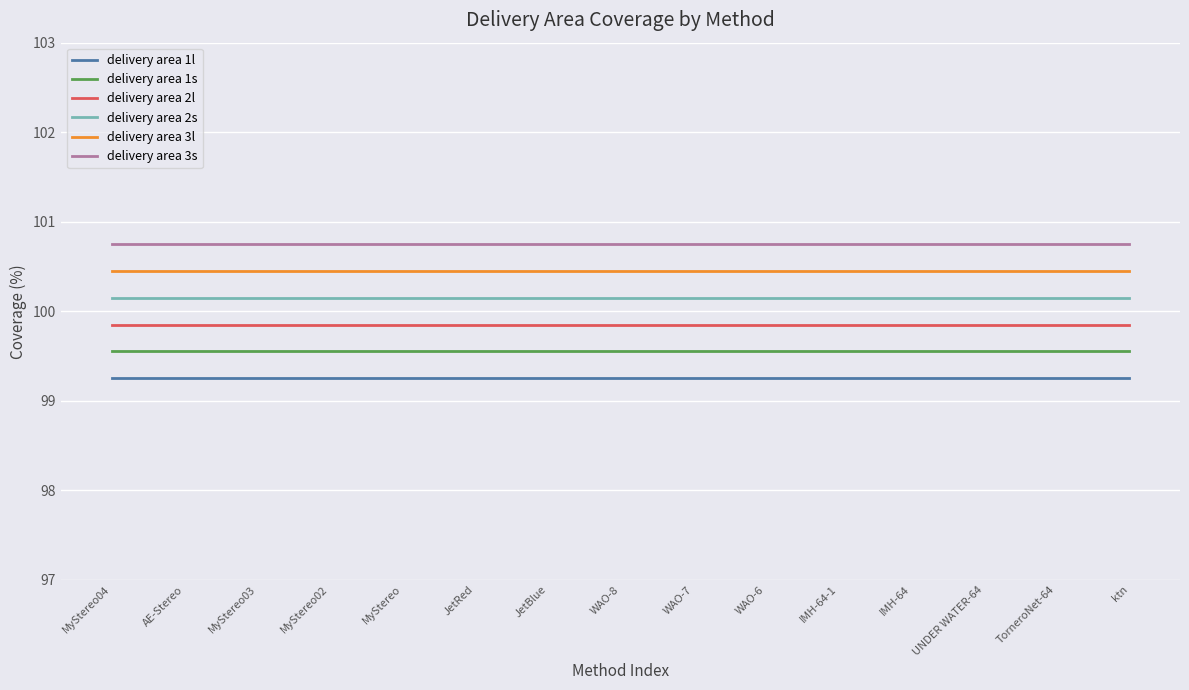

True or false: delivery area 2s and delivery area 1s cross at least once.

False